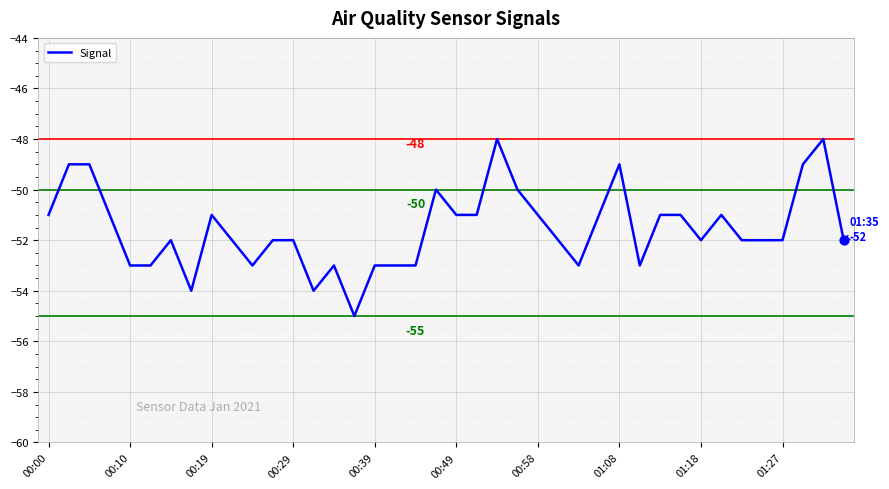

What is the maximum value shown in the chart?

-48